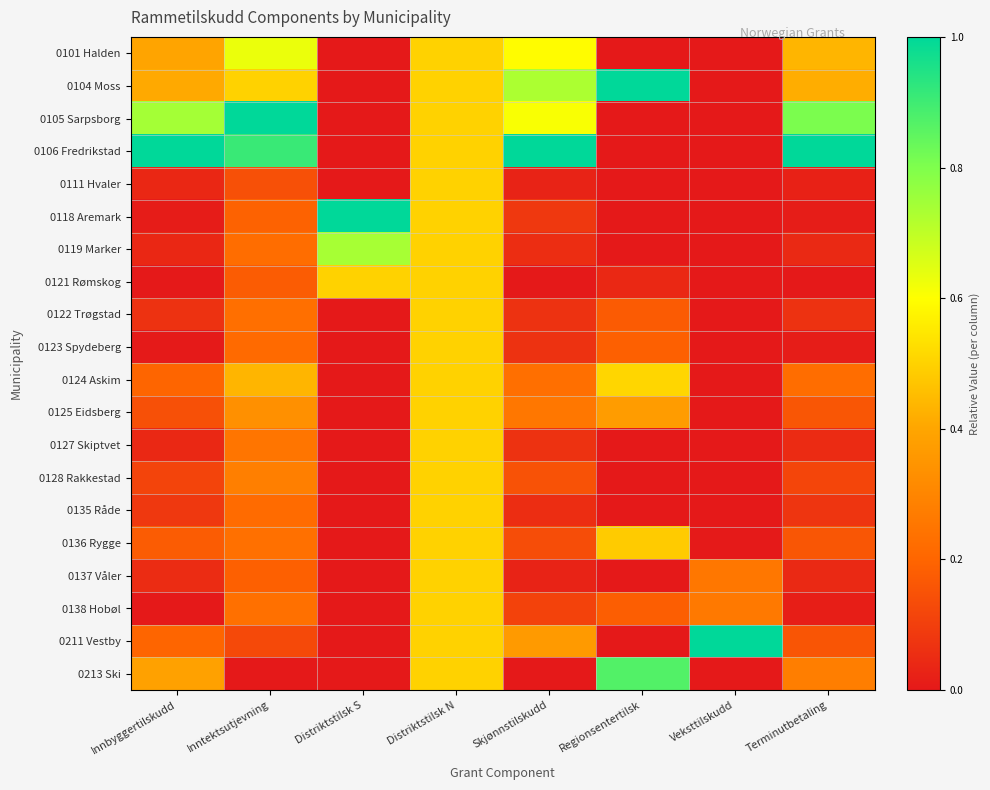

Reading left to right, extract all data points from this chart.

0101 Halden: Innbyggertilskudd=0.4	Inntektsutjevning=0.6	Distriktstilsk S=0.0	Distriktstilsk N=0.5	Skjønnstilskudd=0.6	Regionsentertilsk=0.0	Veksttilskudd=0.0	Terminutbetaling=0.4
0104 Moss: Innbyggertilskudd=0.4	Inntektsutjevning=0.5	Distriktstilsk S=0.0	Distriktstilsk N=0.5	Skjønnstilskudd=0.7	Regionsentertilsk=1.0	Veksttilskudd=0.0	Terminutbetaling=0.4
0105 Sarpsborg: Innbyggertilskudd=0.7	Inntektsutjevning=1.0	Distriktstilsk S=0.0	Distriktstilsk N=0.5	Skjønnstilskudd=0.6	Regionsentertilsk=0.0	Veksttilskudd=0.0	Terminutbetaling=0.8
0106 Fredrikstad: Innbyggertilskudd=1.0	Inntektsutjevning=0.9	Distriktstilsk S=0.0	Distriktstilsk N=0.5	Skjønnstilskudd=1.0	Regionsentertilsk=0.0	Veksttilskudd=0.0	Terminutbetaling=1.0
0111 Hvaler: Innbyggertilskudd=0.0	Inntektsutjevning=0.1	Distriktstilsk S=0.0	Distriktstilsk N=0.5	Skjønnstilskudd=0.0	Regionsentertilsk=0.0	Veksttilskudd=0.0	Terminutbetaling=0.0
0118 Aremark: Innbyggertilskudd=0.0	Inntektsutjevning=0.2	Distriktstilsk S=1.0	Distriktstilsk N=0.5	Skjønnstilskudd=0.1	Regionsentertilsk=0.0	Veksttilskudd=0.0	Terminutbetaling=0.0
0119 Marker: Innbyggertilskudd=0.0	Inntektsutjevning=0.2	Distriktstilsk S=0.7	Distriktstilsk N=0.5	Skjønnstilskudd=0.1	Regionsentertilsk=0.0	Veksttilskudd=0.0	Terminutbetaling=0.0
0121 Rømskog: Innbyggertilskudd=0.0	Inntektsutjevning=0.2	Distriktstilsk S=0.5	Distriktstilsk N=0.5	Skjønnstilskudd=0.0	Regionsentertilsk=0.0	Veksttilskudd=0.0	Terminutbetaling=0.0
0122 Trøgstad: Innbyggertilskudd=0.1	Inntektsutjevning=0.2	Distriktstilsk S=0.0	Distriktstilsk N=0.5	Skjønnstilskudd=0.1	Regionsentertilsk=0.2	Veksttilskudd=0.0	Terminutbetaling=0.1
0123 Spydeberg: Innbyggertilskudd=0.0	Inntektsutjevning=0.2	Distriktstilsk S=0.0	Distriktstilsk N=0.5	Skjønnstilskudd=0.1	Regionsentertilsk=0.2	Veksttilskudd=0.0	Terminutbetaling=0.0
0124 Askim: Innbyggertilskudd=0.2	Inntektsutjevning=0.4	Distriktstilsk S=0.0	Distriktstilsk N=0.5	Skjønnstilskudd=0.2	Regionsentertilsk=0.5	Veksttilskudd=0.0	Terminutbetaling=0.2
0125 Eidsberg: Innbyggertilskudd=0.1	Inntektsutjevning=0.3	Distriktstilsk S=0.0	Distriktstilsk N=0.5	Skjønnstilskudd=0.3	Regionsentertilsk=0.4	Veksttilskudd=0.0	Terminutbetaling=0.2
0127 Skiptvet: Innbyggertilskudd=0.0	Inntektsutjevning=0.2	Distriktstilsk S=0.0	Distriktstilsk N=0.5	Skjønnstilskudd=0.1	Regionsentertilsk=0.0	Veksttilskudd=0.0	Terminutbetaling=0.0
0128 Rakkestad: Innbyggertilskudd=0.1	Inntektsutjevning=0.3	Distriktstilsk S=0.0	Distriktstilsk N=0.5	Skjønnstilskudd=0.1	Regionsentertilsk=0.0	Veksttilskudd=0.0	Terminutbetaling=0.1
0135 Råde: Innbyggertilskudd=0.1	Inntektsutjevning=0.2	Distriktstilsk S=0.0	Distriktstilsk N=0.5	Skjønnstilskudd=0.1	Regionsentertilsk=0.0	Veksttilskudd=0.0	Terminutbetaling=0.1
0136 Rygge: Innbyggertilskudd=0.2	Inntektsutjevning=0.2	Distriktstilsk S=0.0	Distriktstilsk N=0.5	Skjønnstilskudd=0.1	Regionsentertilsk=0.5	Veksttilskudd=0.0	Terminutbetaling=0.2
0137 Våler: Innbyggertilskudd=0.1	Inntektsutjevning=0.2	Distriktstilsk S=0.0	Distriktstilsk N=0.5	Skjønnstilskudd=0.0	Regionsentertilsk=0.0	Veksttilskudd=0.3	Terminutbetaling=0.0
0138 Hobøl: Innbyggertilskudd=0.0	Inntektsutjevning=0.2	Distriktstilsk S=0.0	Distriktstilsk N=0.5	Skjønnstilskudd=0.1	Regionsentertilsk=0.2	Veksttilskudd=0.3	Terminutbetaling=0.0
0211 Vestby: Innbyggertilskudd=0.2	Inntektsutjevning=0.1	Distriktstilsk S=0.0	Distriktstilsk N=0.5	Skjønnstilskudd=0.4	Regionsentertilsk=0.0	Veksttilskudd=1.0	Terminutbetaling=0.2
0213 Ski: Innbyggertilskudd=0.4	Inntektsutjevning=0.0	Distriktstilsk S=0.0	Distriktstilsk N=0.5	Skjønnstilskudd=0.0	Regionsentertilsk=0.9	Veksttilskudd=0.0	Terminutbetaling=0.3